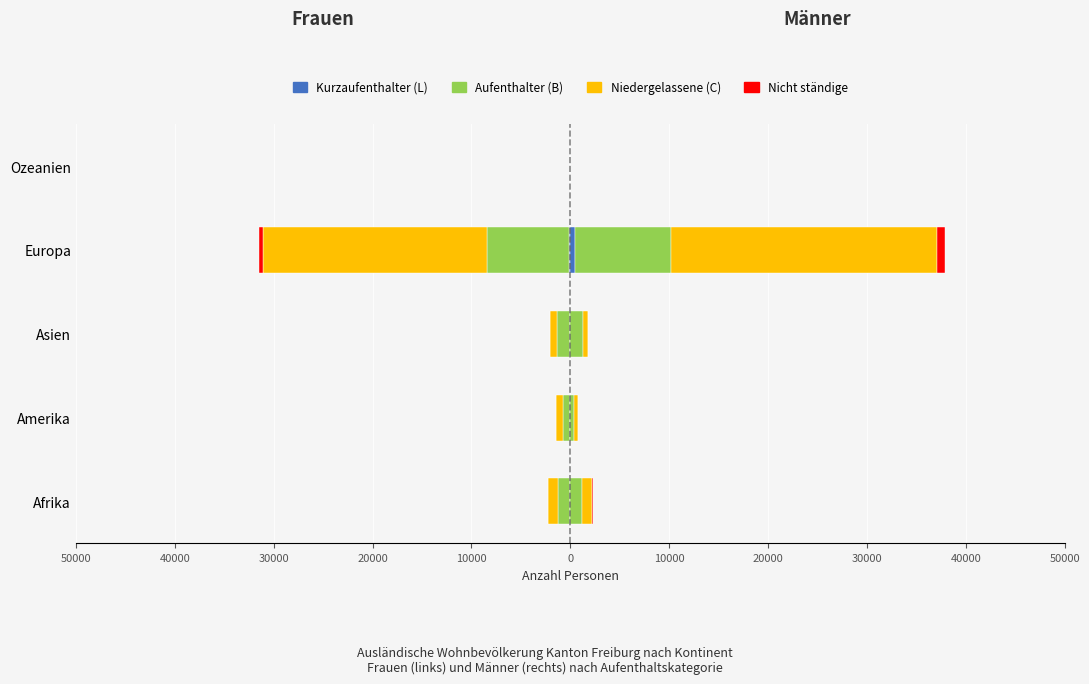

How many groups of bars are there?

5